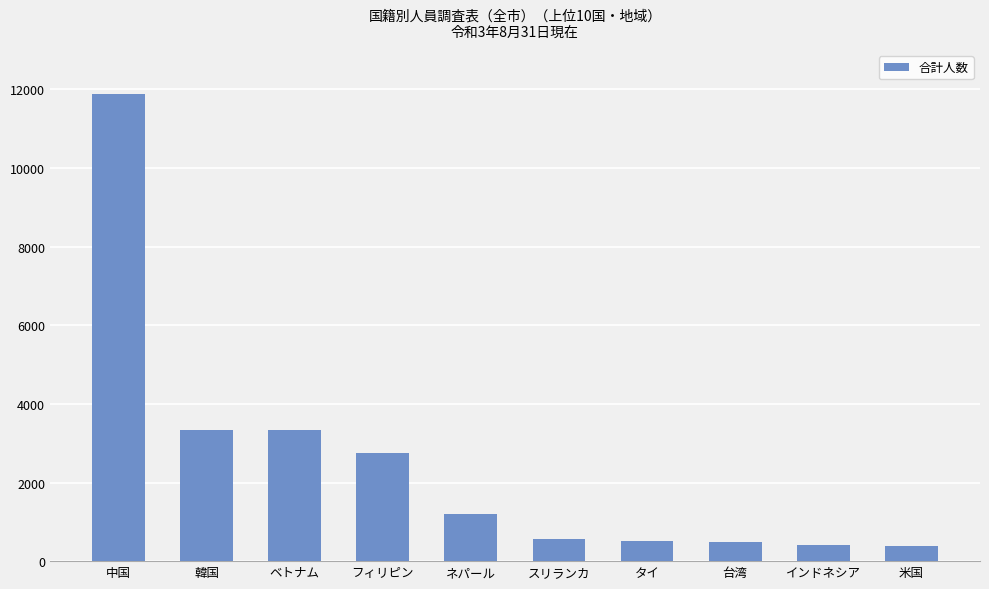

What is the greatest value displayed?

11892